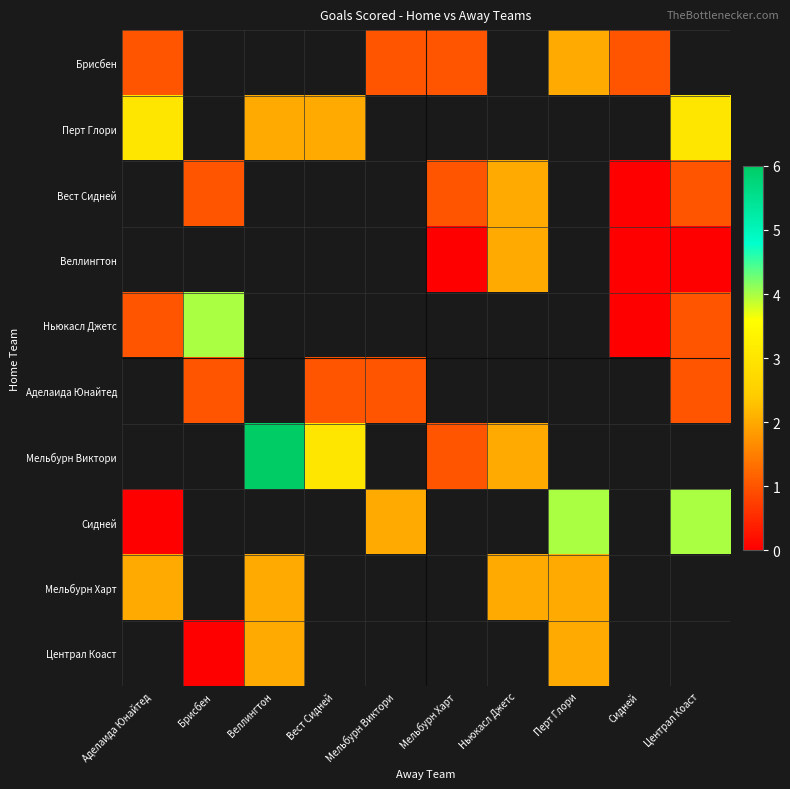

The row_3 series shows 0.0 at Централ Коаст. True or false?

True